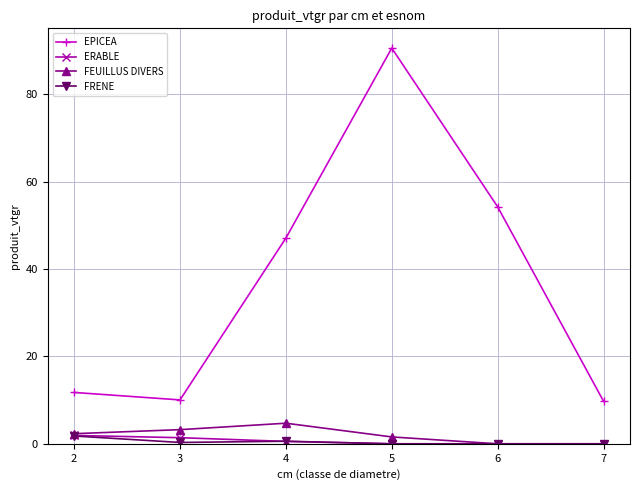

How many values in the FEUILLUS DIVERS series are below 2?

3